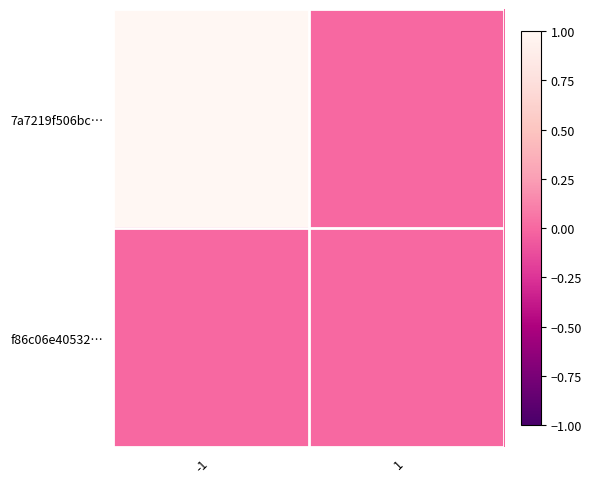

Which series has the widest spread of values?

7a7219f506bc…